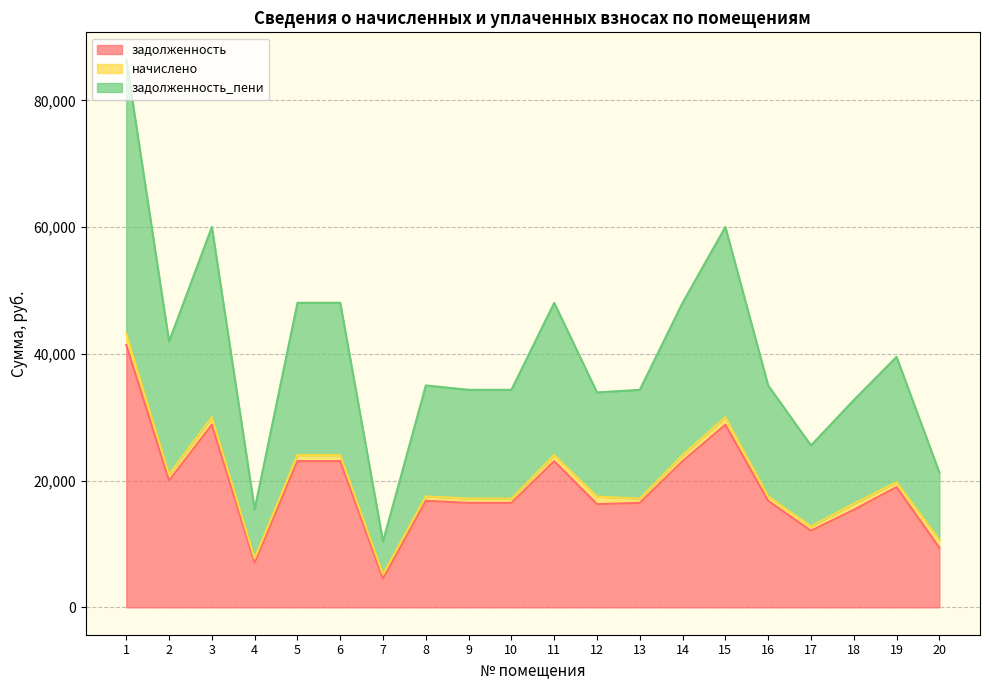

What is the lowest value of the задолженность series?

4516.1